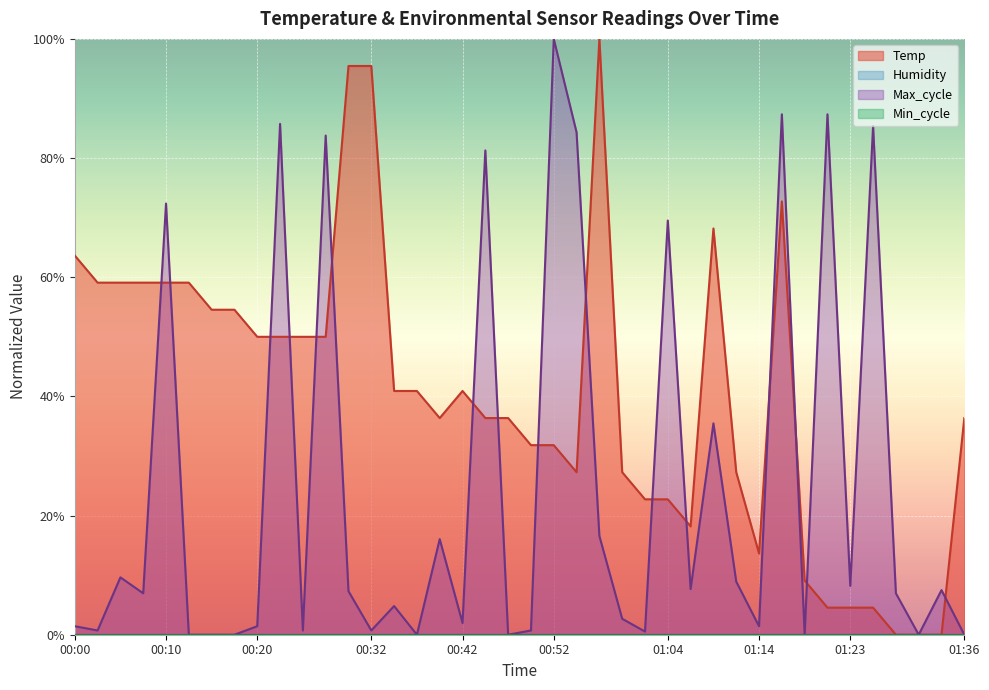

At how many categories does at least one series exceed 86?

6